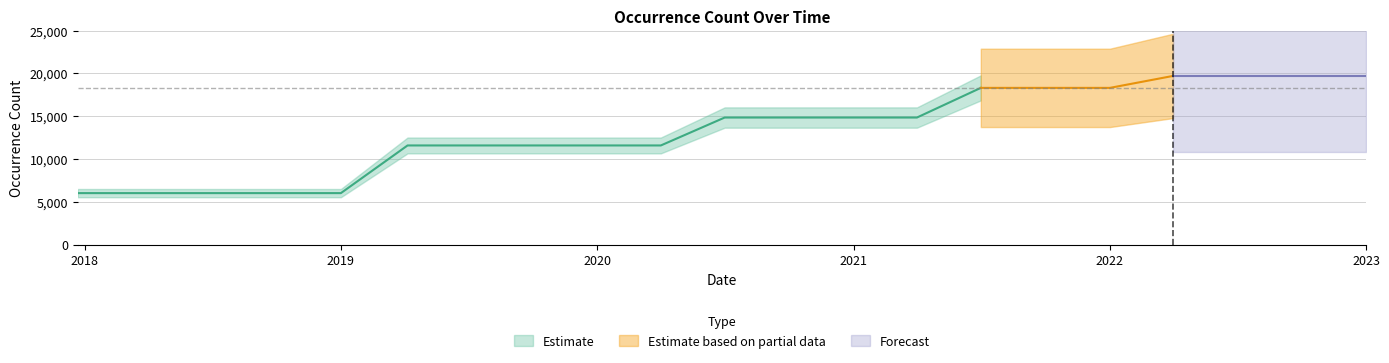

Where does the data first go above 14849?

2021-07-01